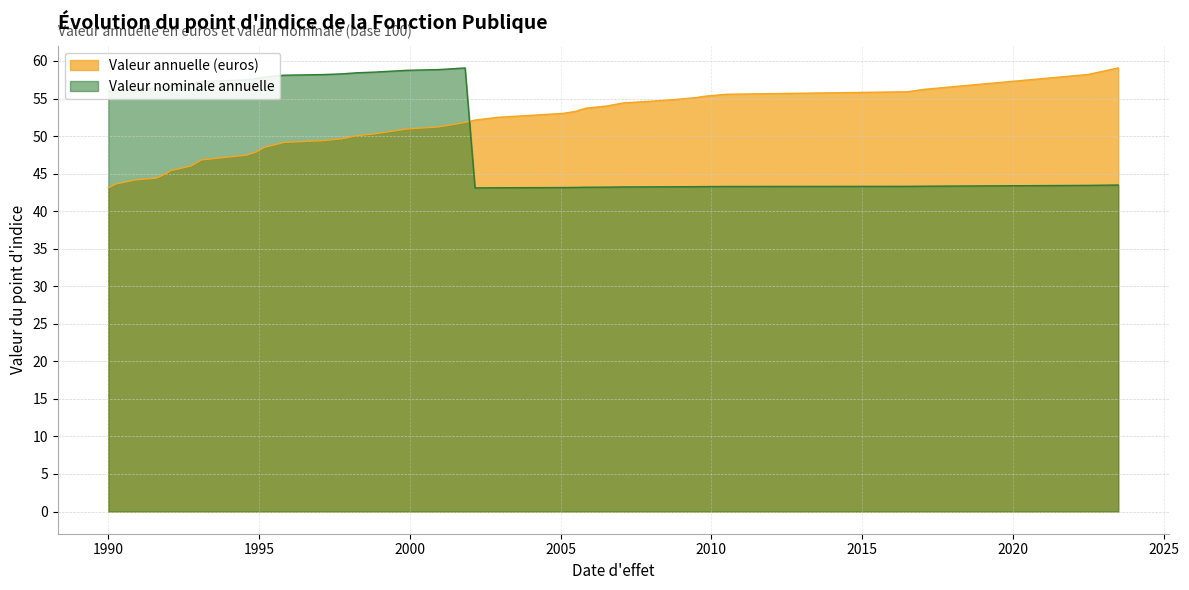

How many lines are shown in the chart?

2